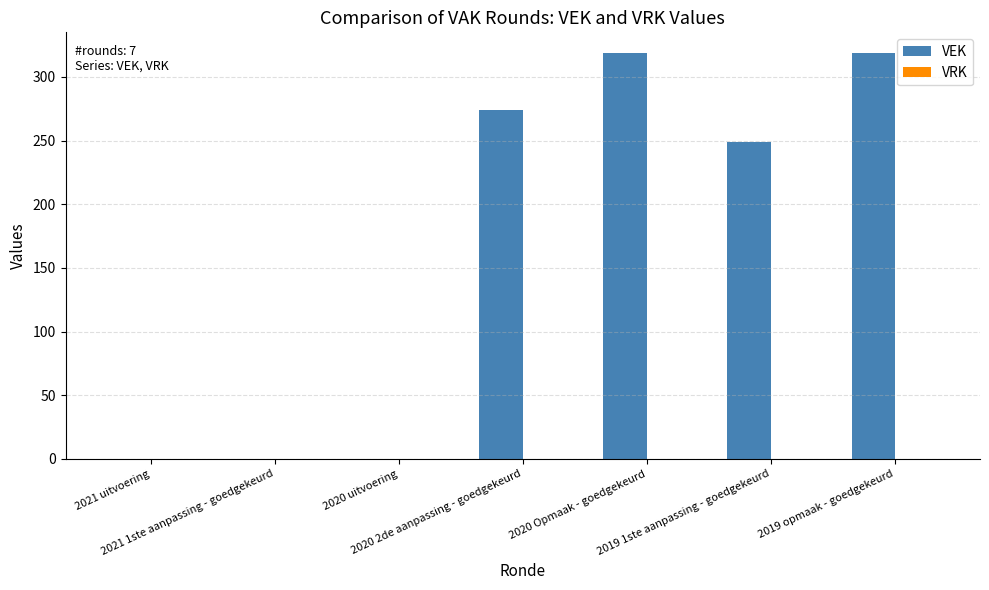

What is the greatest value displayed?

319